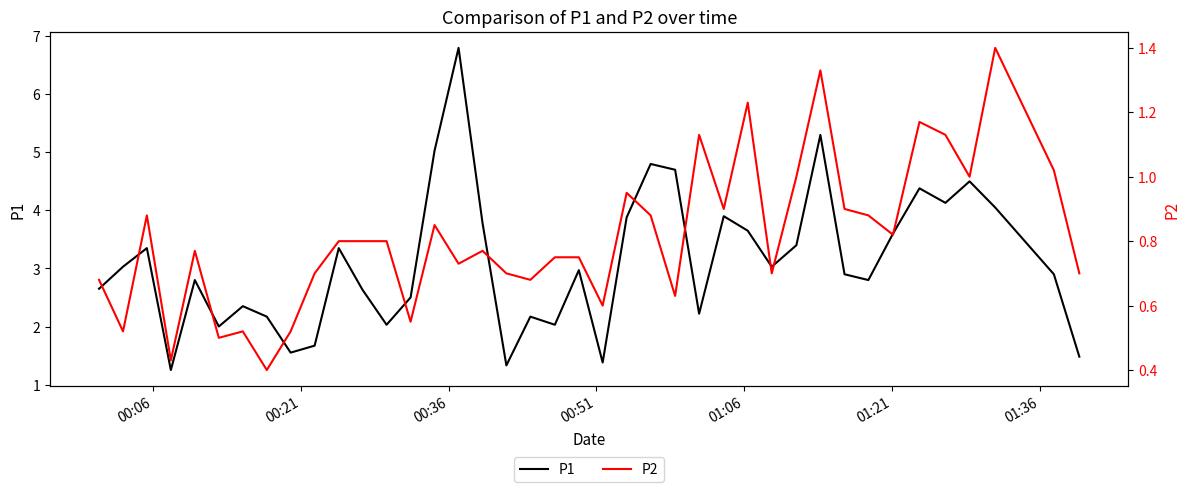

True or false: P2 and P1 cross at least once.

False